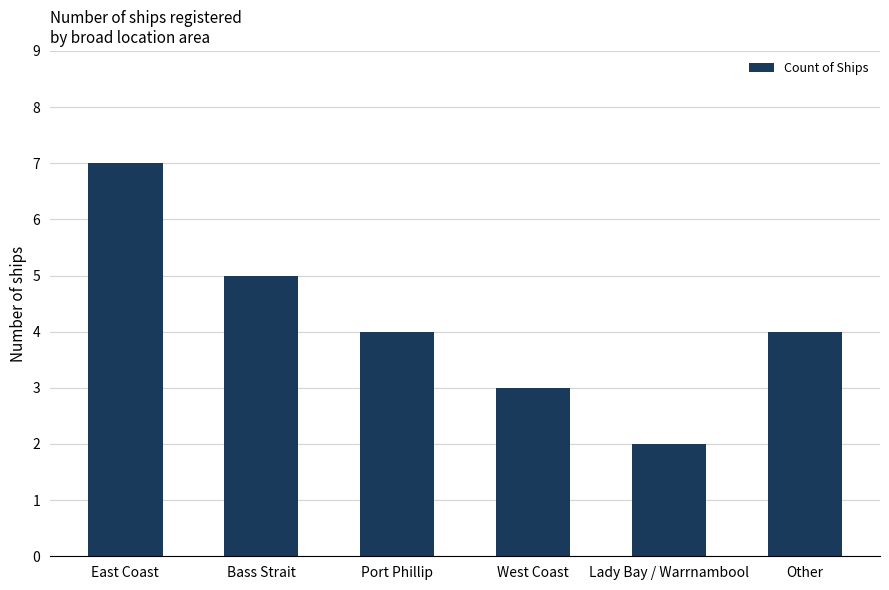

Is it true that the value at Bass Strait is 3?

False